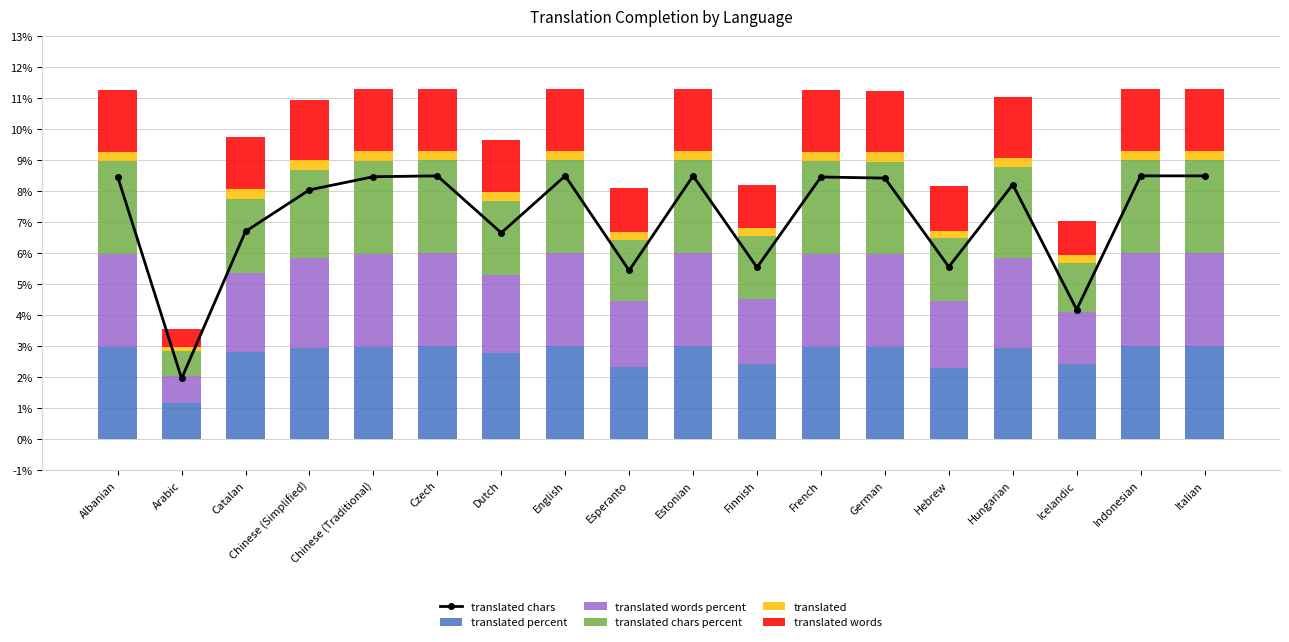

Rank the categories by translated value from lowest to highest.

Arabic, Hebrew, Esperanto, Finnish, Icelandic, Dutch, Catalan, Hungarian, Chinese (Simplified), Albanian, German, French, Chinese (Traditional), Czech, English, Estonian, Indonesian, Italian